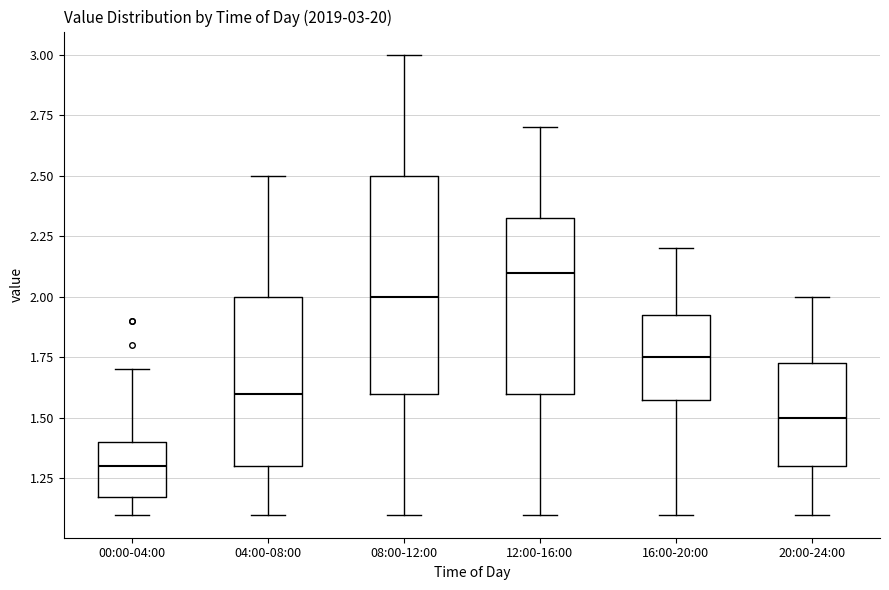

Which box is the tallest, from its lower edge to its upper edge?

08:00-12:00